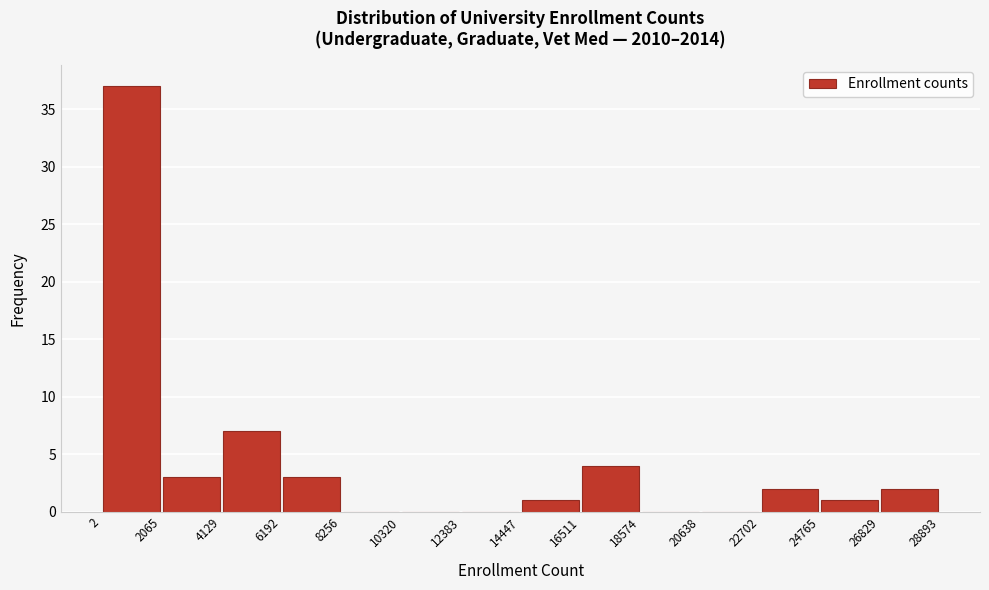

How tall is the bar that spans 6192 to 8256 on the x-axis? The values are not printed on the chart, so give them approximately, as read against the axis.

3